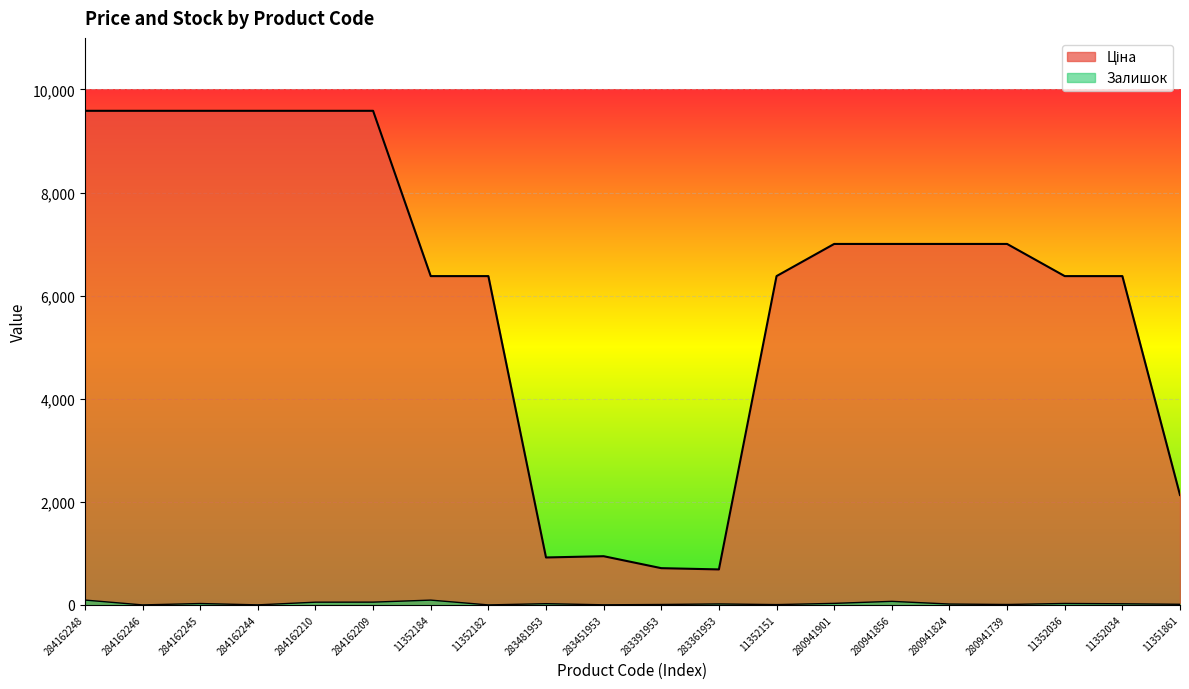

What position from the left is 283391953?

11